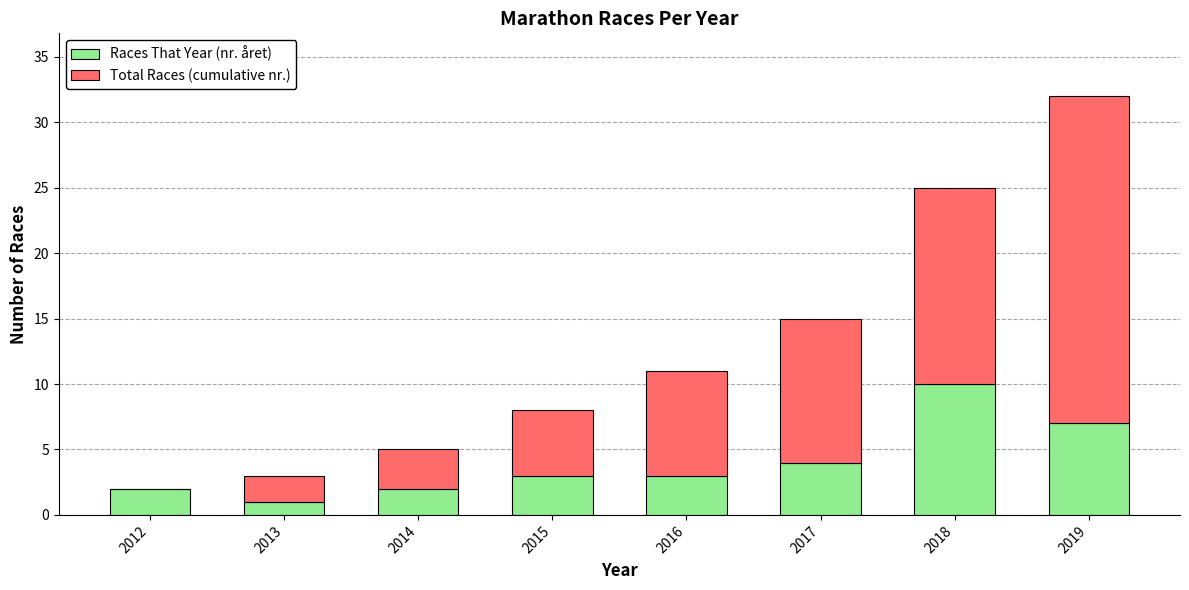

What is the average value of the Races That Year (nr. året) series?

4